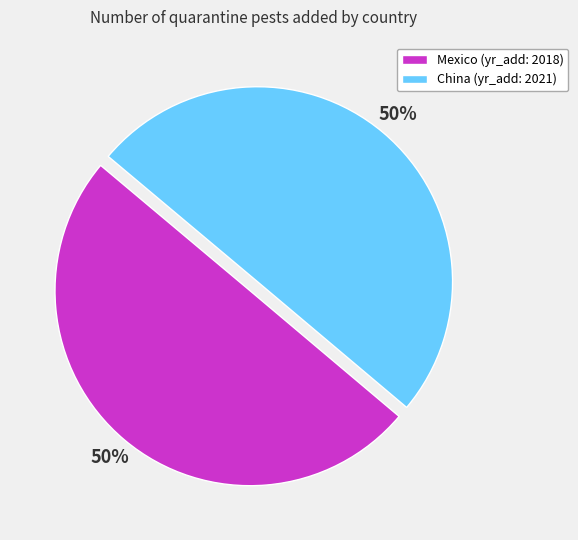

Is the sum of Mexico (yr_add: 2018) and China (yr_add: 2021) greater than half?

Yes